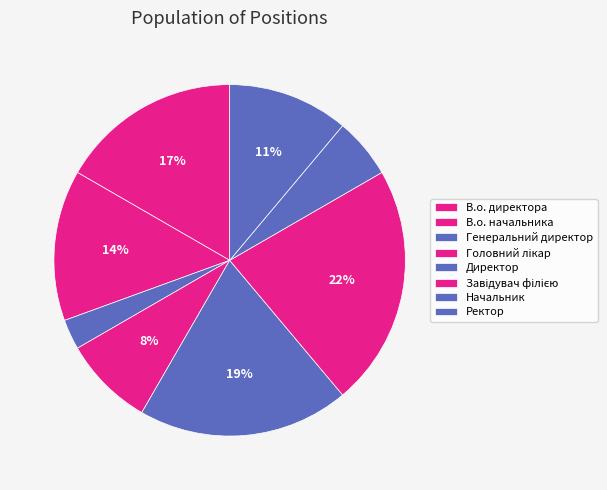

How many segments does this pie chart have?

8